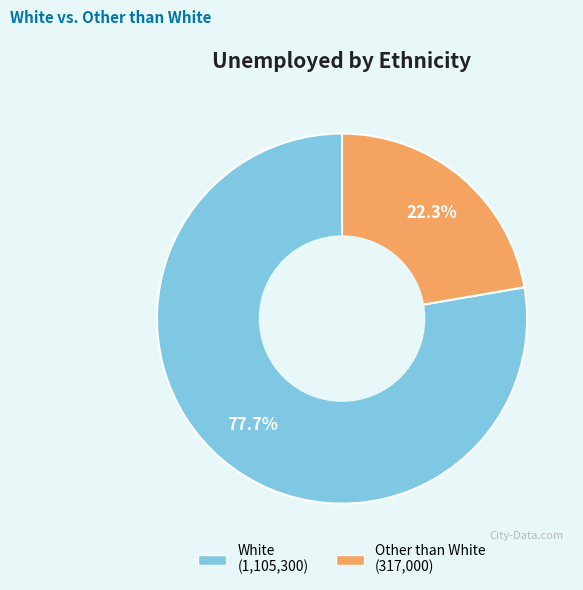

What percentage is the Other than White slice, to the nearest percent?

22%